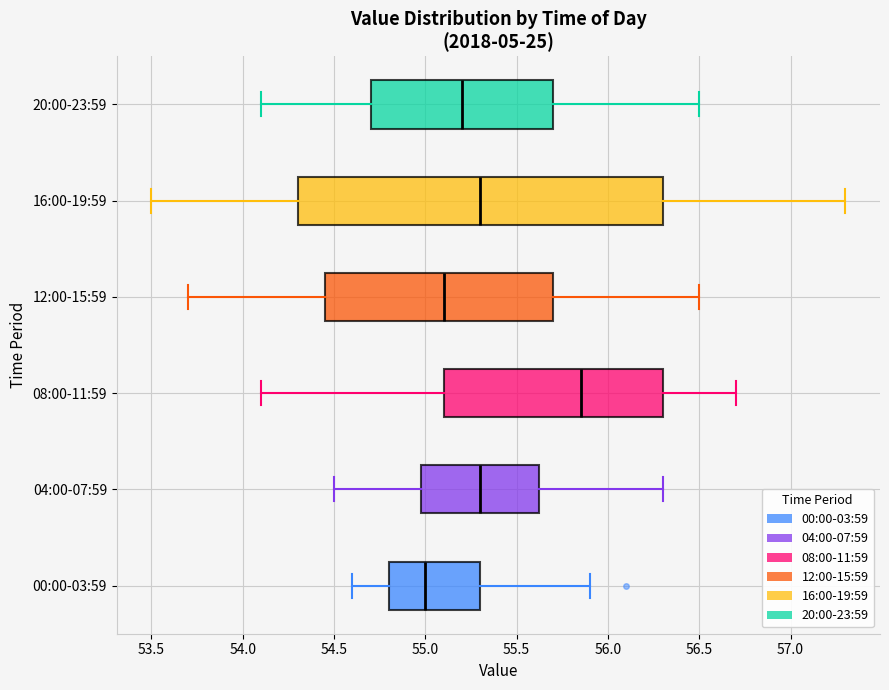

Reading bottom to top, read every box against the x-axis: the position of its median line, the range the box covers, and the ends of its whiskers. The values are not printed on the chart, so give them approximately, as read against the axis.

00:00-03:59: median 55.00, box 54.80 to 55.30, whiskers 54.60 to 55.90
04:00-07:59: median 55.30, box 55.00 to 55.65, whiskers 54.50 to 56.30
08:00-11:59: median 55.85, box 55.10 to 56.30, whiskers 54.10 to 56.70
12:00-15:59: median 55.10, box 54.45 to 55.70, whiskers 53.70 to 56.50
16:00-19:59: median 55.30, box 54.30 to 56.30, whiskers 53.50 to 57.30
20:00-23:59: median 55.20, box 54.70 to 55.70, whiskers 54.10 to 56.50